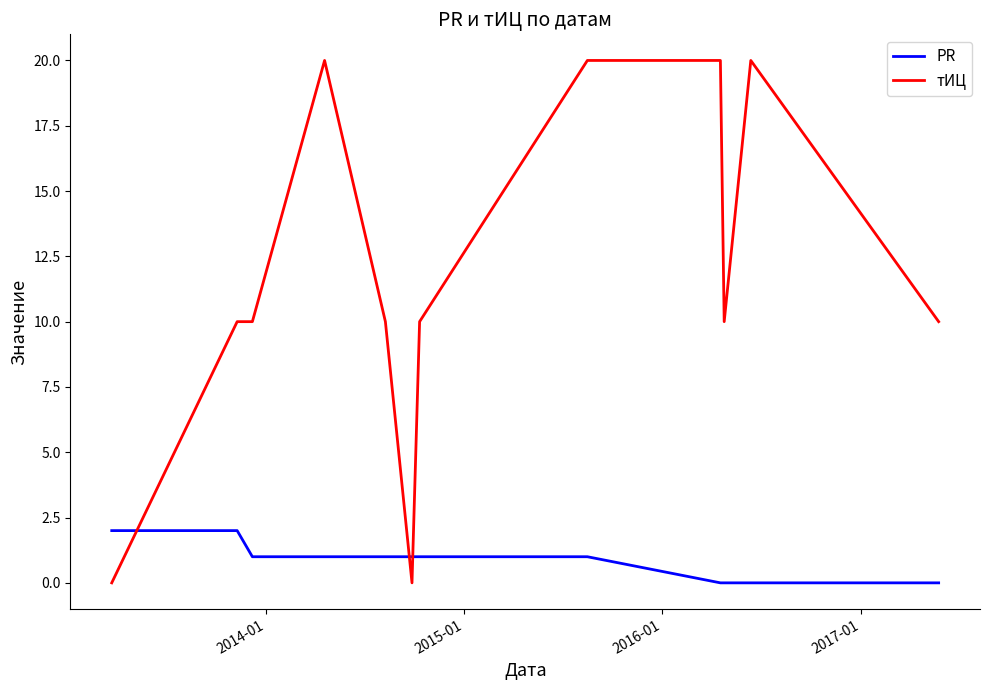

True or false: тИЦ and PR intersect in this chart.

True